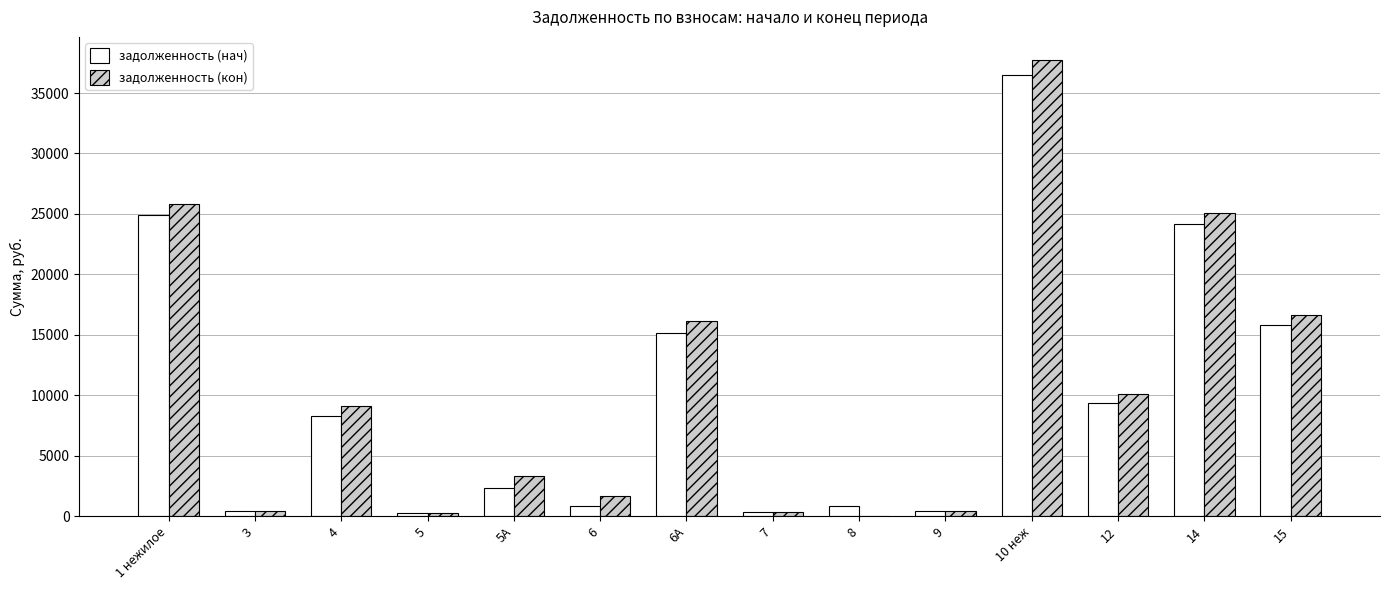

At which category is the sum across all series the highest?

10 неж